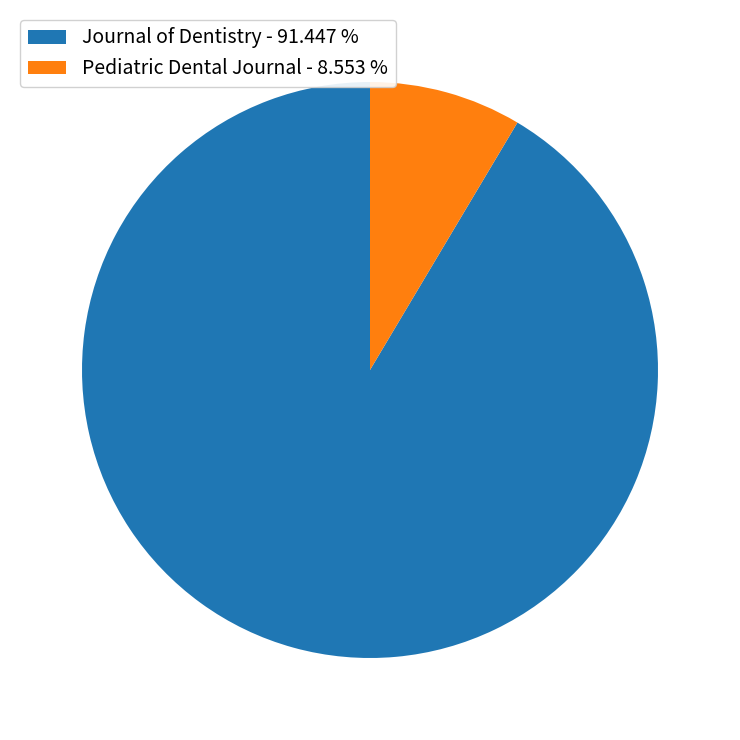

Which slice is the smallest?

Pediatric Dental Journal - 8.553 %